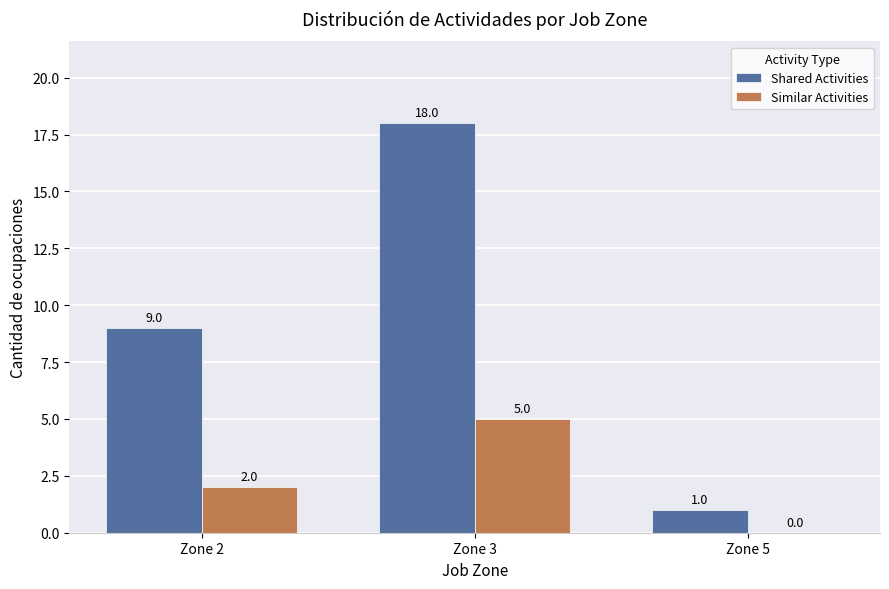

How many positive values does the Similar Activities series have?

2